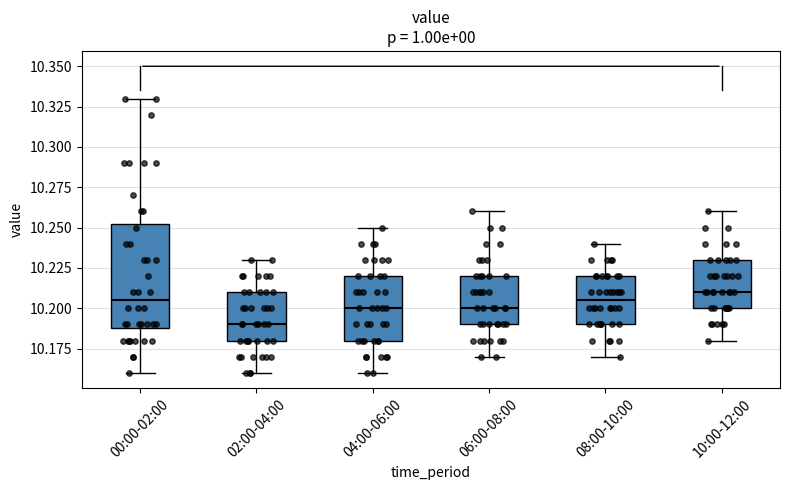

Reading left to right, transcribe this box plot: for each box, give where its median line is, the range the box spans, and where its two whiskers end, as read against the y-axis. The values are not printed on the chart, so give them approximately, as read against the axis.

00:00-02:00: median 10.205, box 10.190 to 10.255, whiskers 10.160 to 10.330
02:00-04:00: median 10.190, box 10.180 to 10.210, whiskers 10.160 to 10.230
04:00-06:00: median 10.200, box 10.180 to 10.220, whiskers 10.160 to 10.250
06:00-08:00: median 10.200, box 10.190 to 10.220, whiskers 10.170 to 10.260
08:00-10:00: median 10.205, box 10.190 to 10.220, whiskers 10.170 to 10.240
10:00-12:00: median 10.210, box 10.200 to 10.230, whiskers 10.180 to 10.260